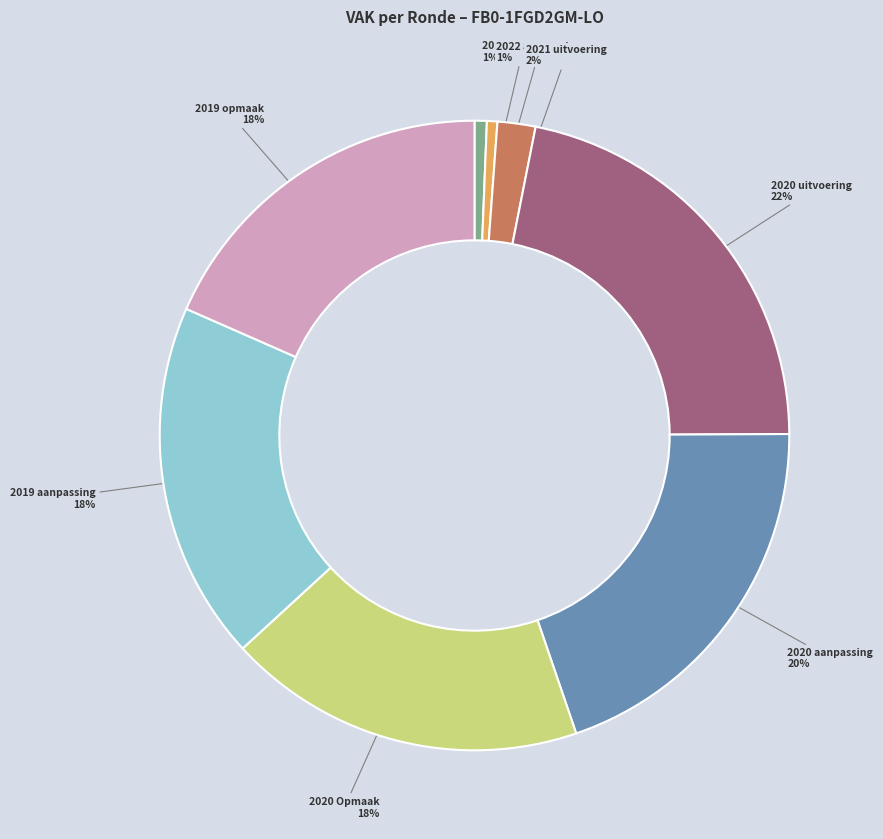

The 2019 opmaak slice represents 12% of the pie. True or false?

False